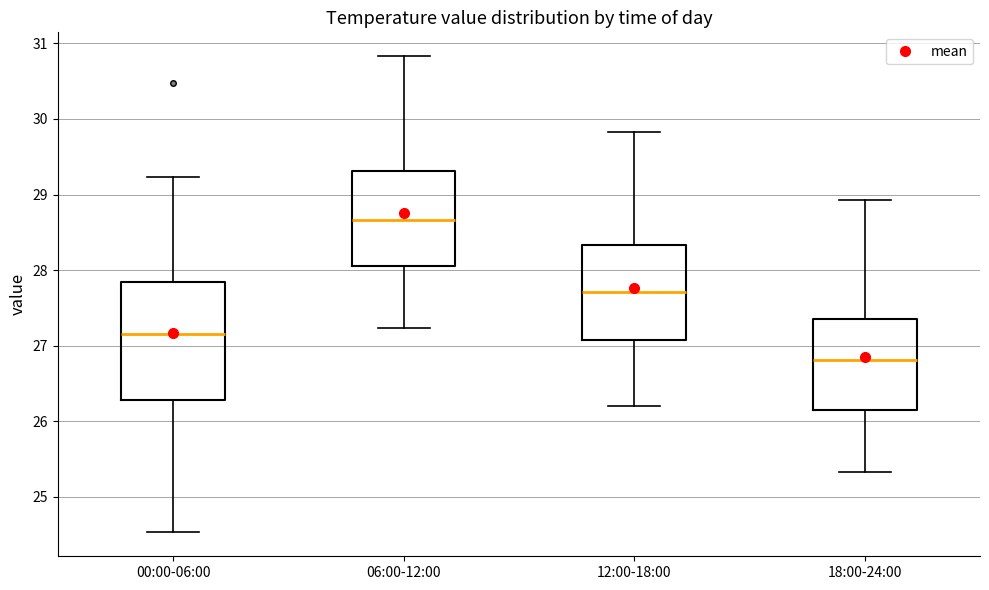

Comparing the boxes themselves (not the whiskers), which one is the tallest?

00:00-06:00